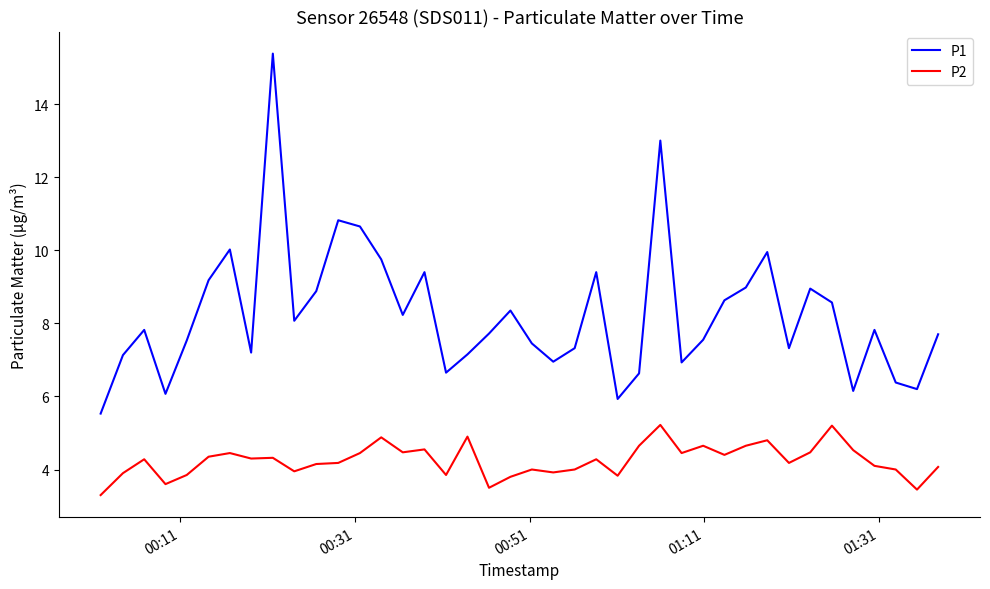

What is the maximum value shown in the chart?

15.4